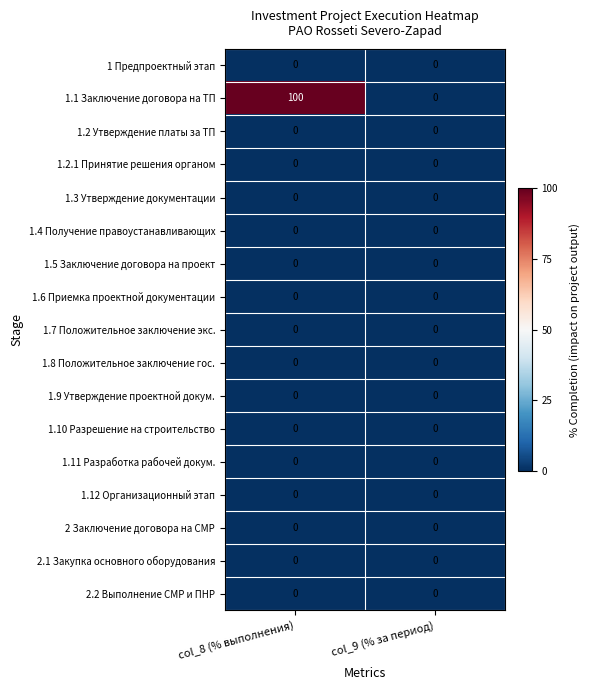

What is the maximum value shown in the chart?

100